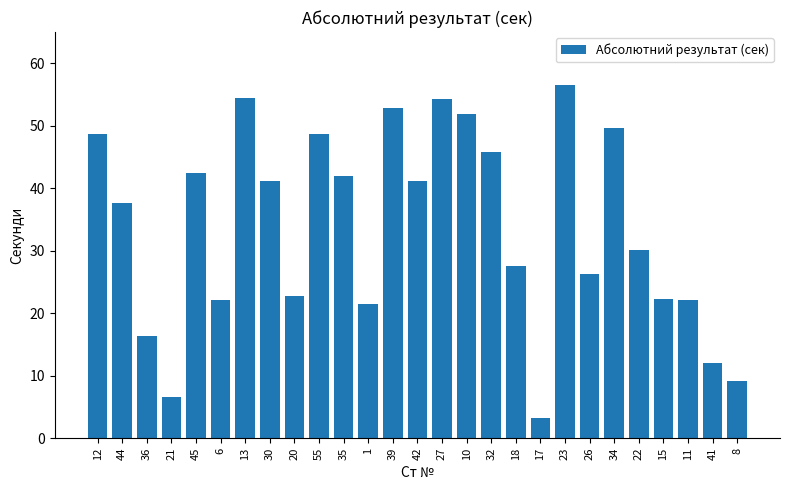

True or false: the data shows 54.5 at 13.

True